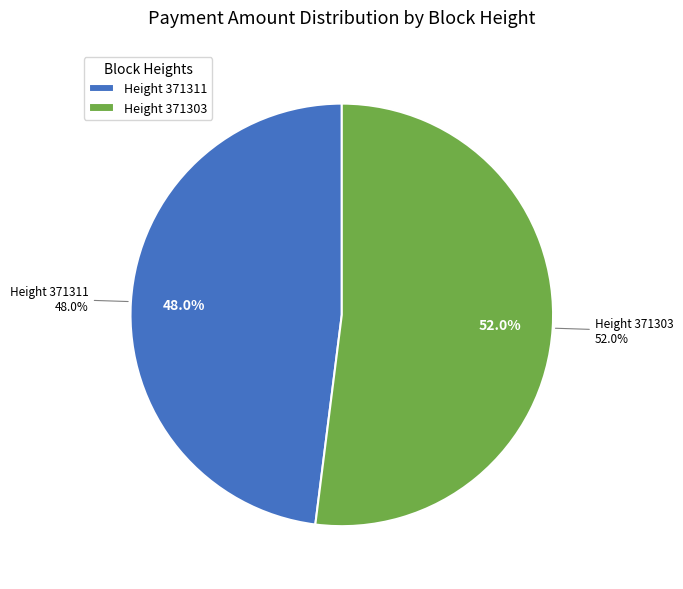

Does 371303 represent more than half of the total?

Yes